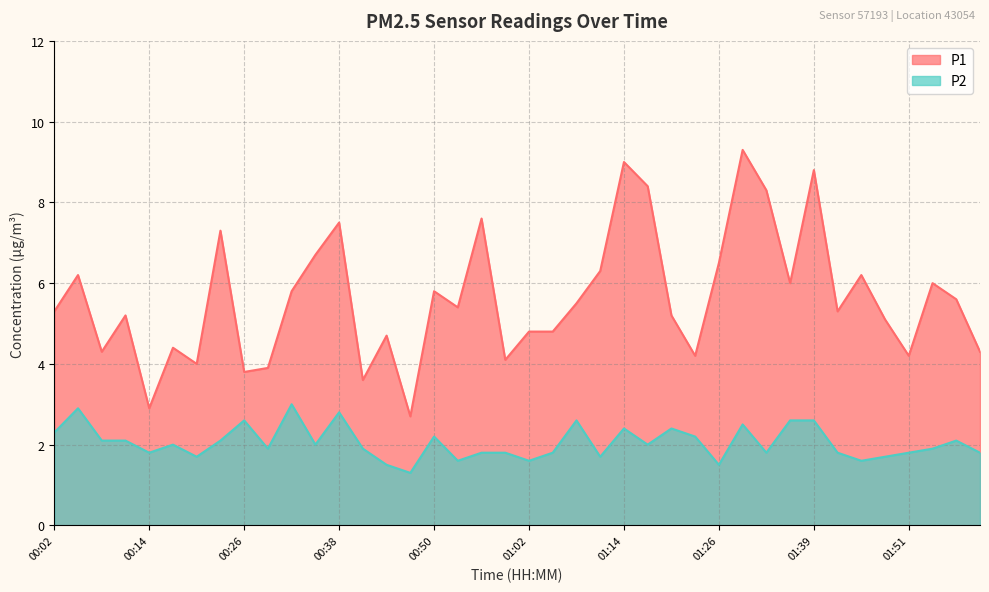

What is the label of the 14th point from the right?

01:20